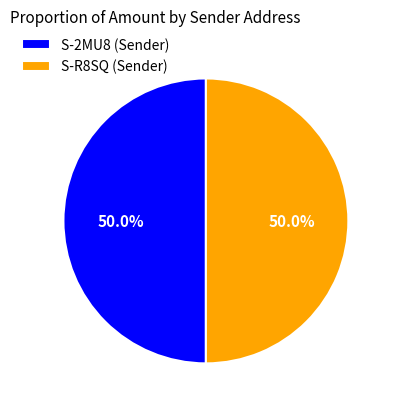

What percentage do S-2MU8 (Sender) and S-R8SQ (Sender) together represent?

100.0%